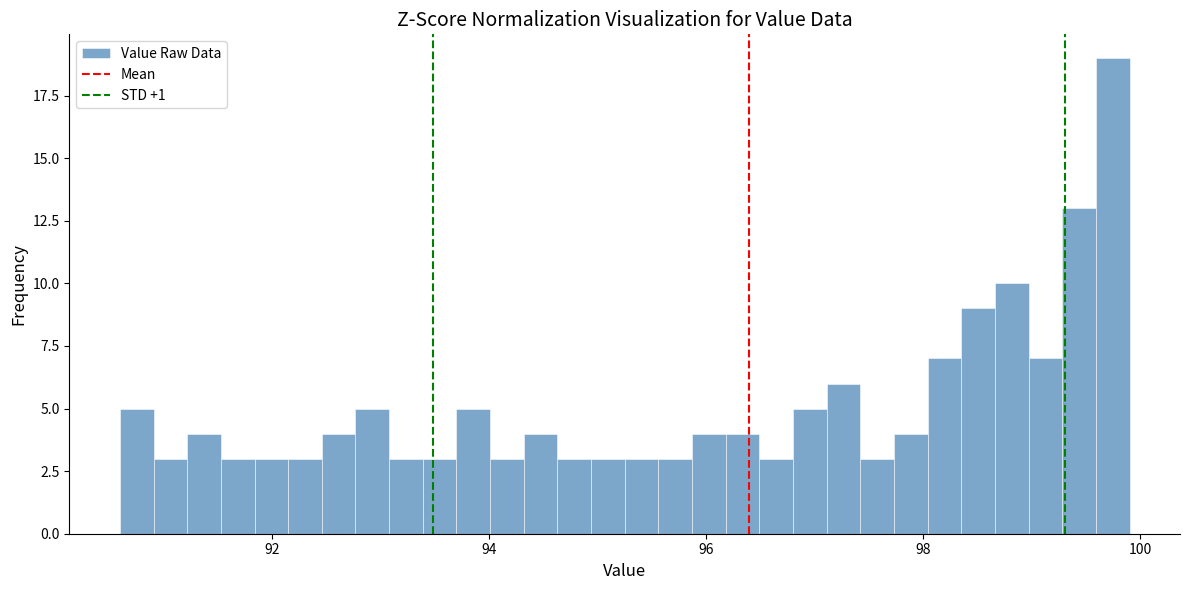

Read against the x-axis, roughly where is the centre of the tallest bar?

99.8